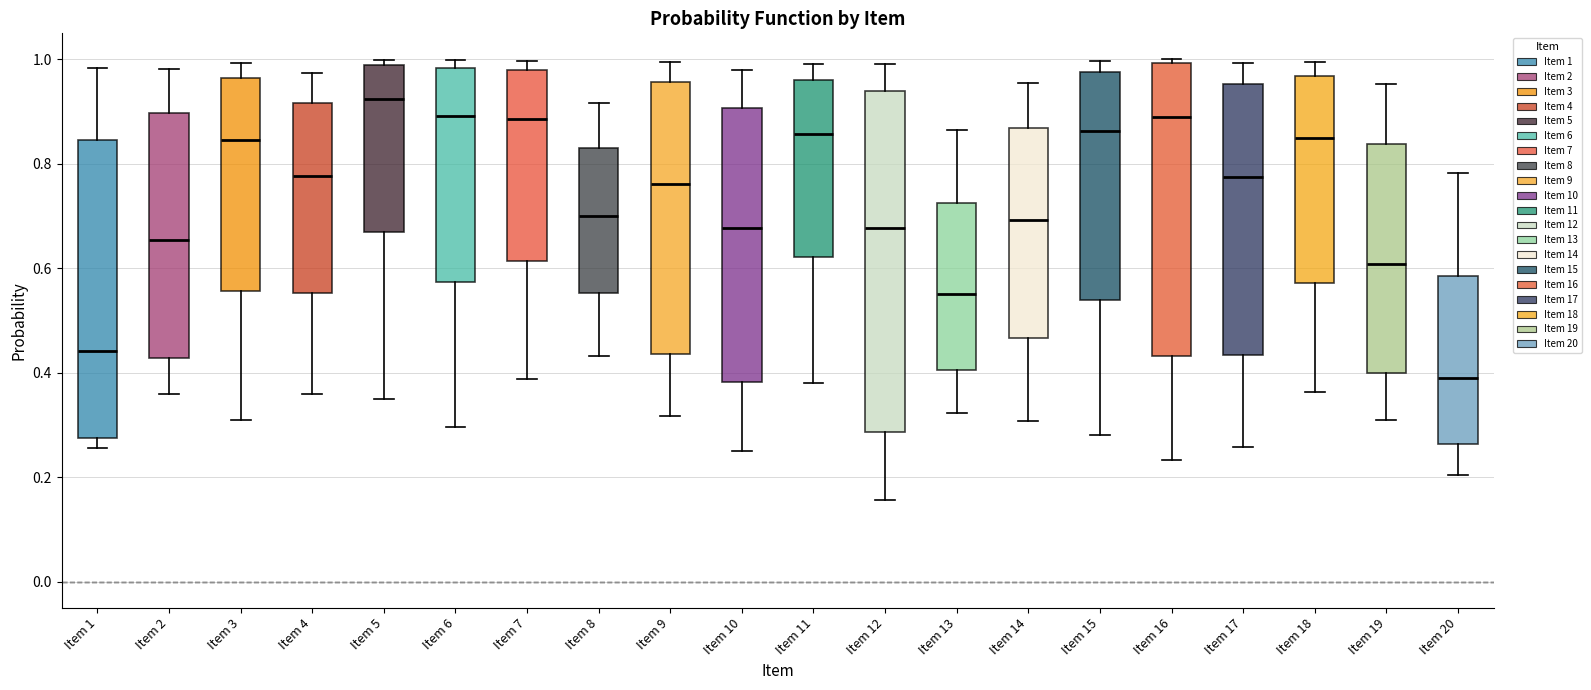

Which box's median line is the lowest?

Item 20